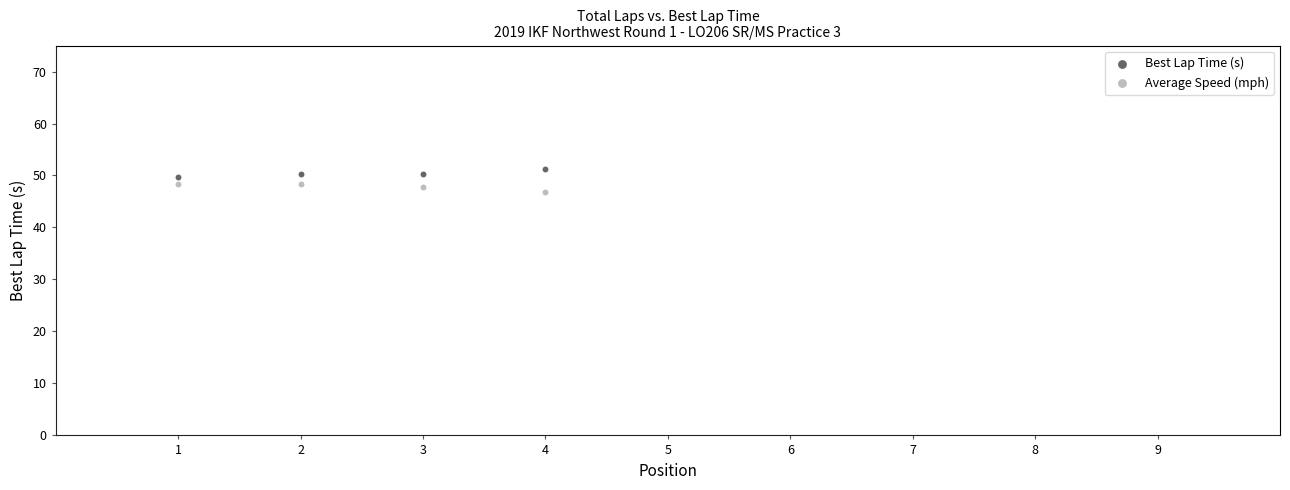

What is the X range (max minus min) for the scatter plot?

3.0